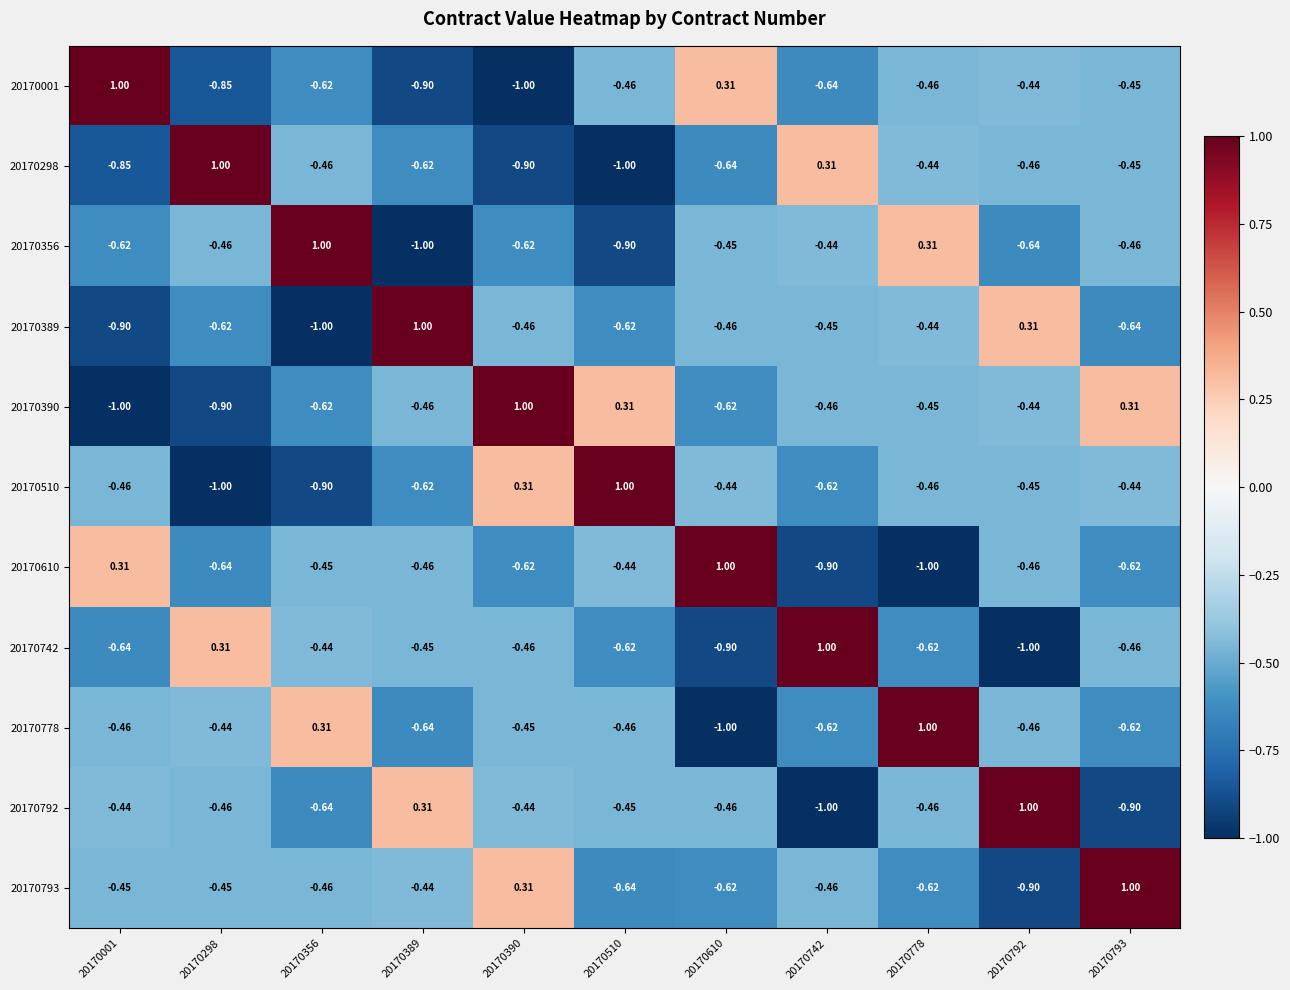

What is the spread (max minus min) of values at 20170742?

2.0